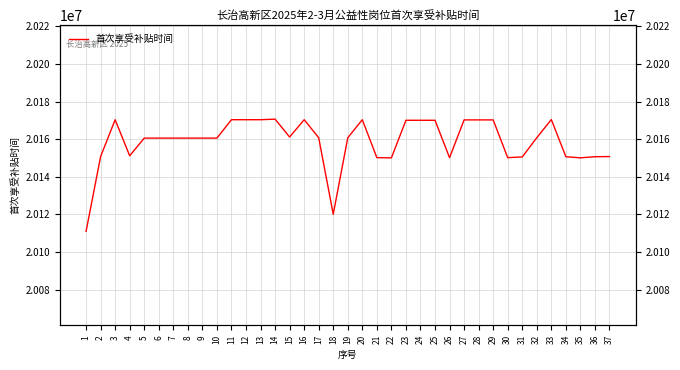

Count the number of values greater than 20160613.

18